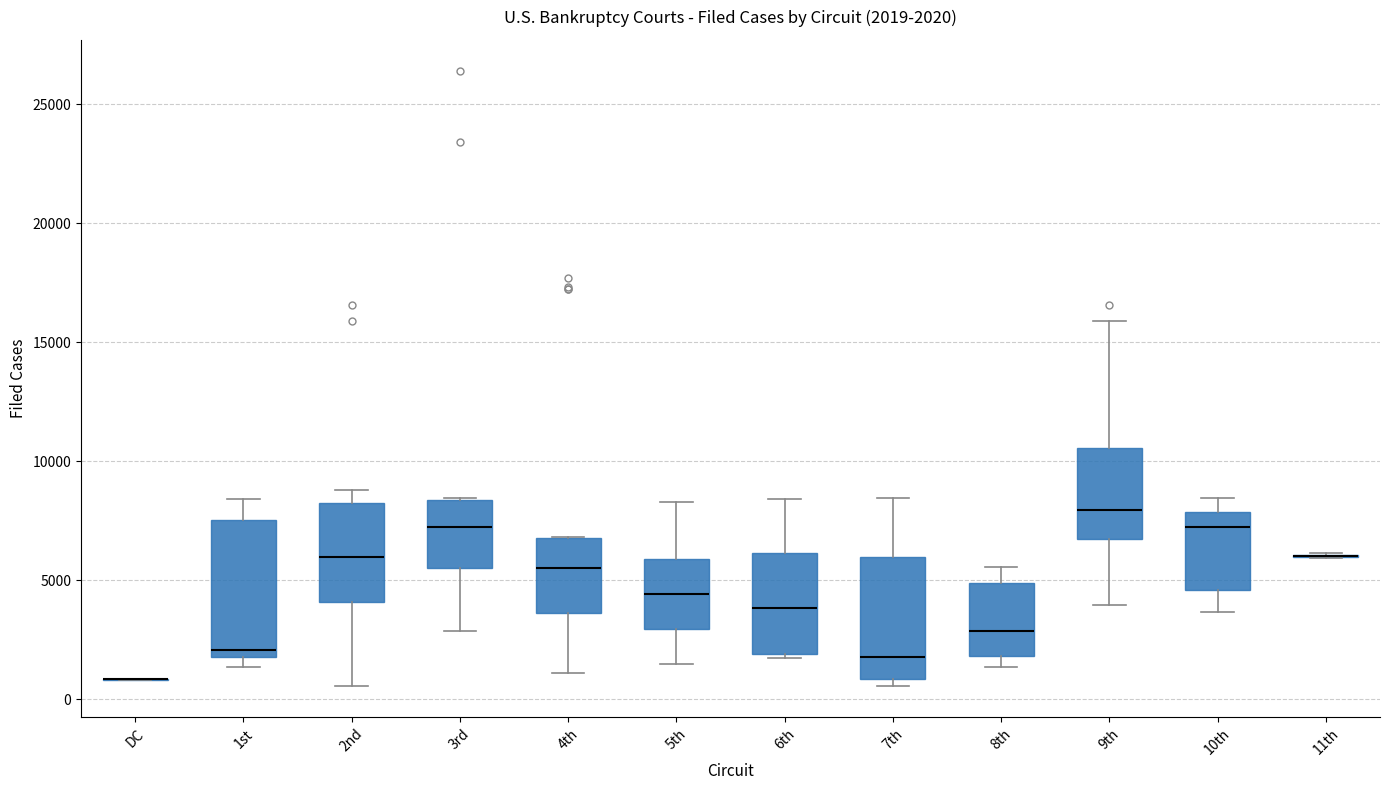

Comparing the boxes themselves (not the whiskers), which one is the tallest?

1st